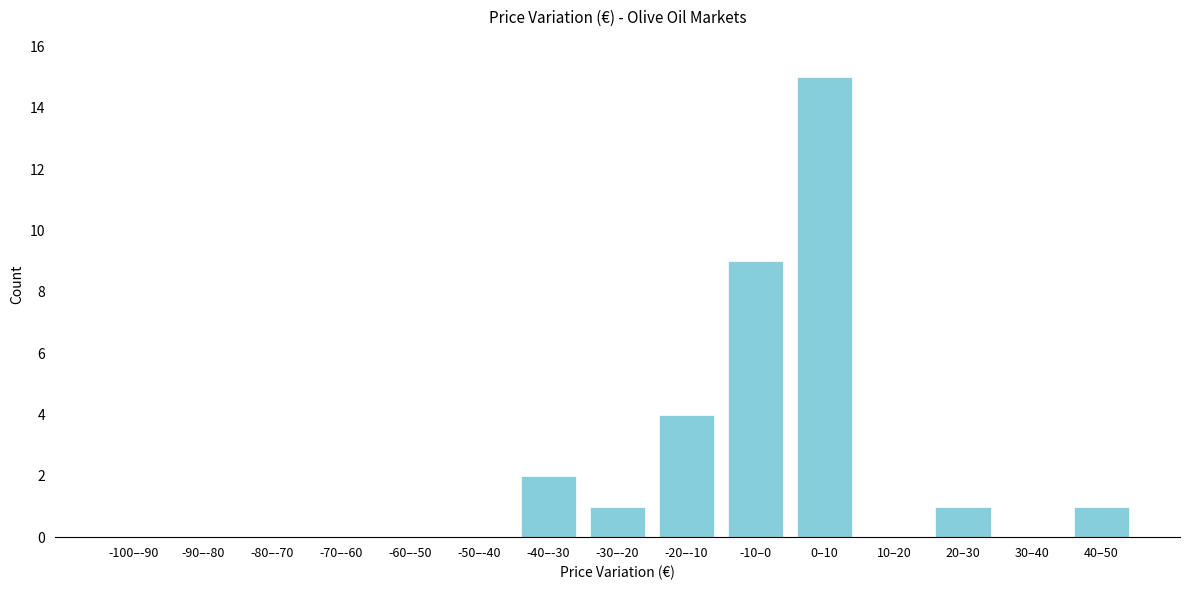

Reading right to left, extract all data points from this chart.

40–50=1	30–40=0	20–30=1	10–20=0	0–10=15	-10–0=9	-20–-10=4	-30–-20=1	-40–-30=2	-50–-40=0	-60–-50=0	-70–-60=0	-80–-70=0	-90–-80=0	-100–-90=0